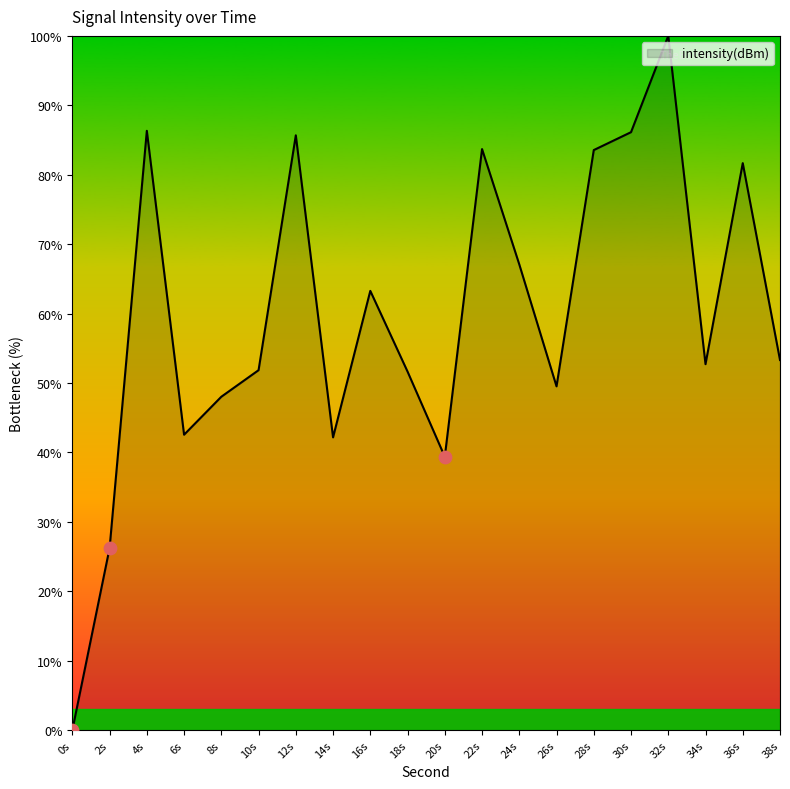

Which has a higher value, 34s or 4s?

4s